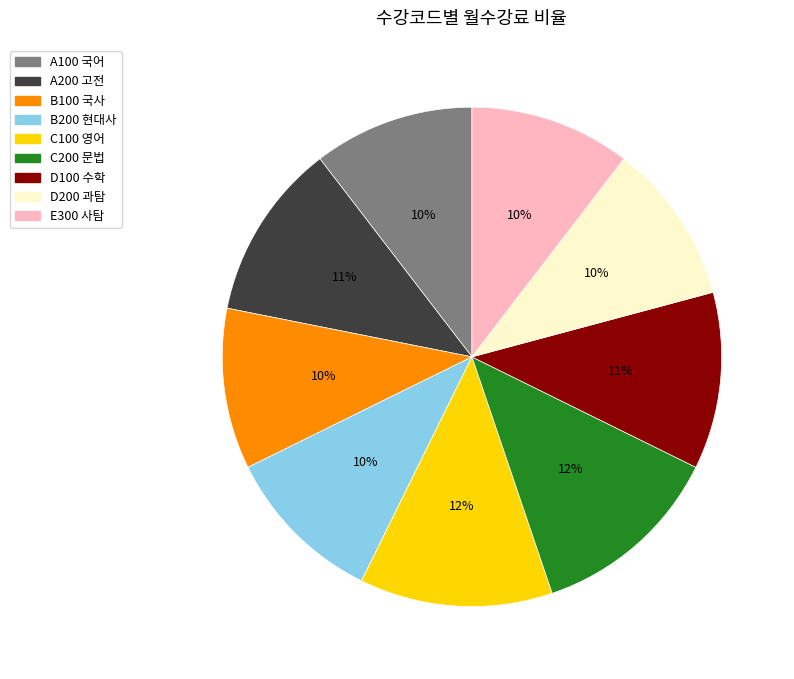

Is the sum of A200 고전 and C100 영어 greater than half?

No